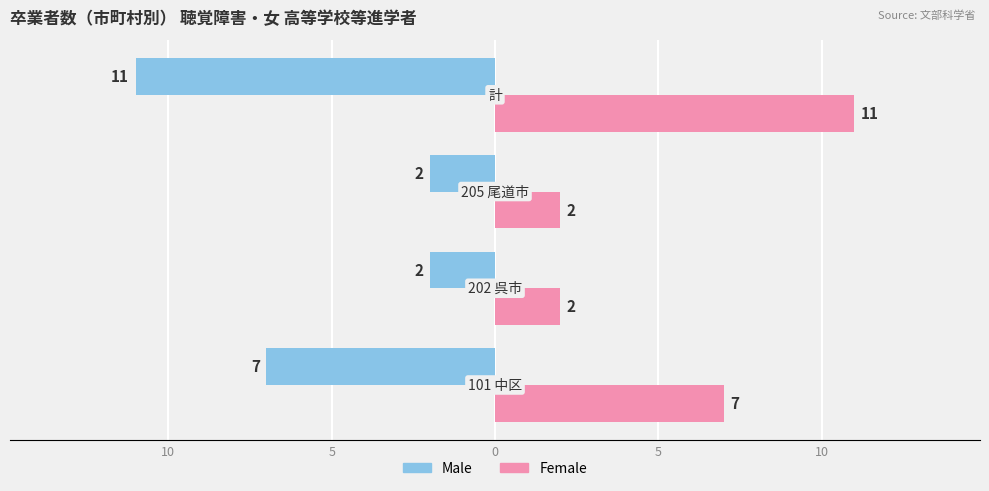

What are all the series names shown in the legend?

Male, Female